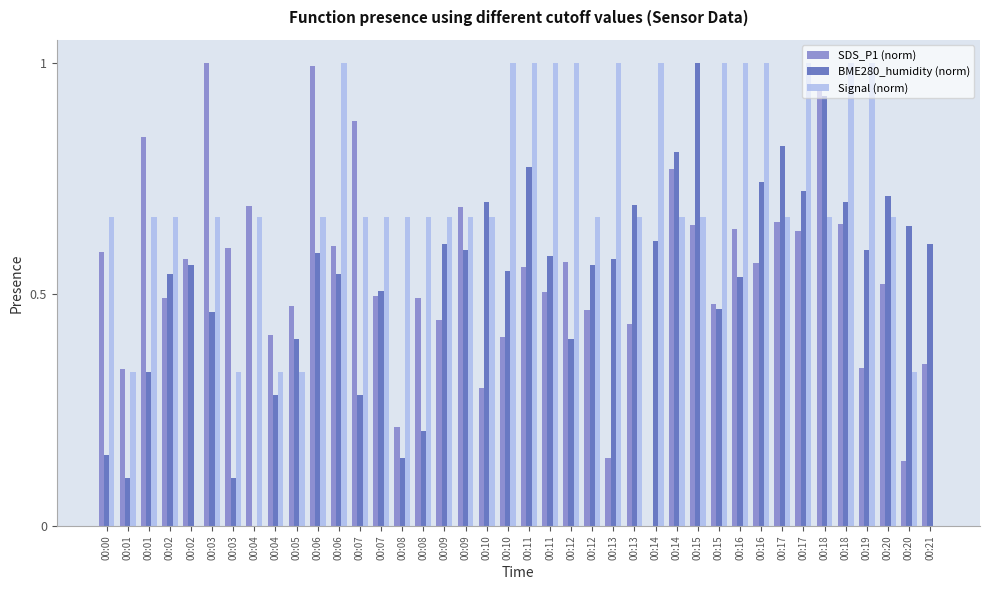

What is the highest value of the SDS_P1 (norm) series?

1.0